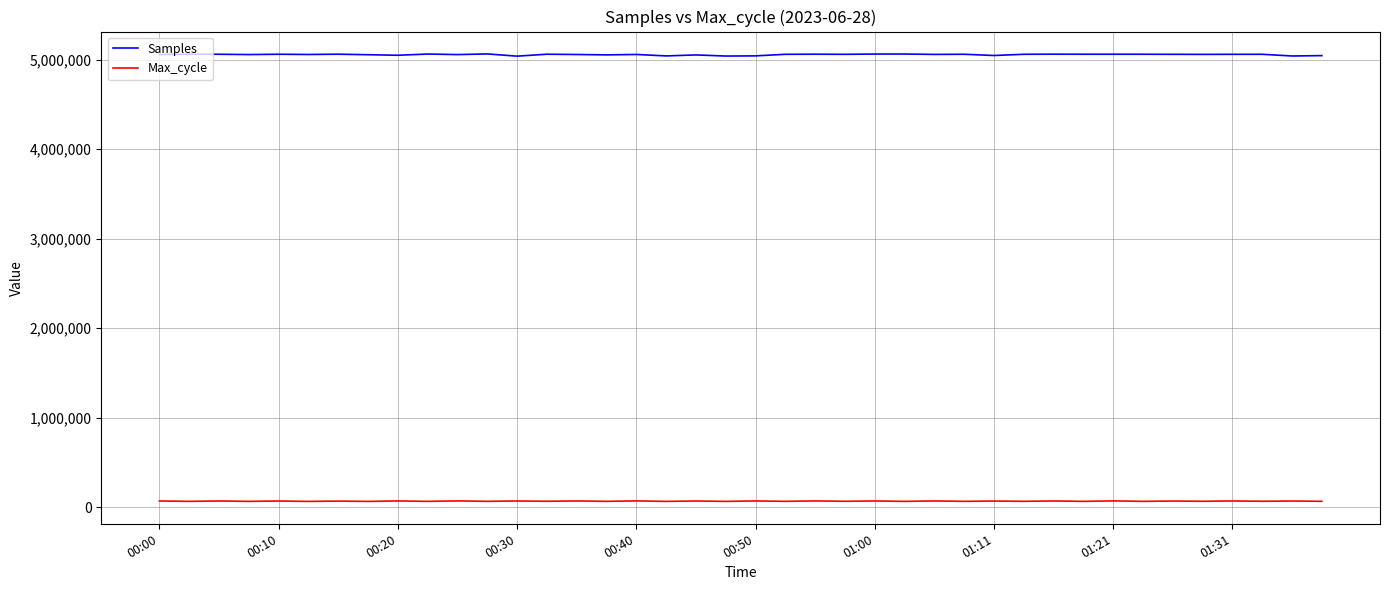

What is the highest value of the Samples series?

5063239